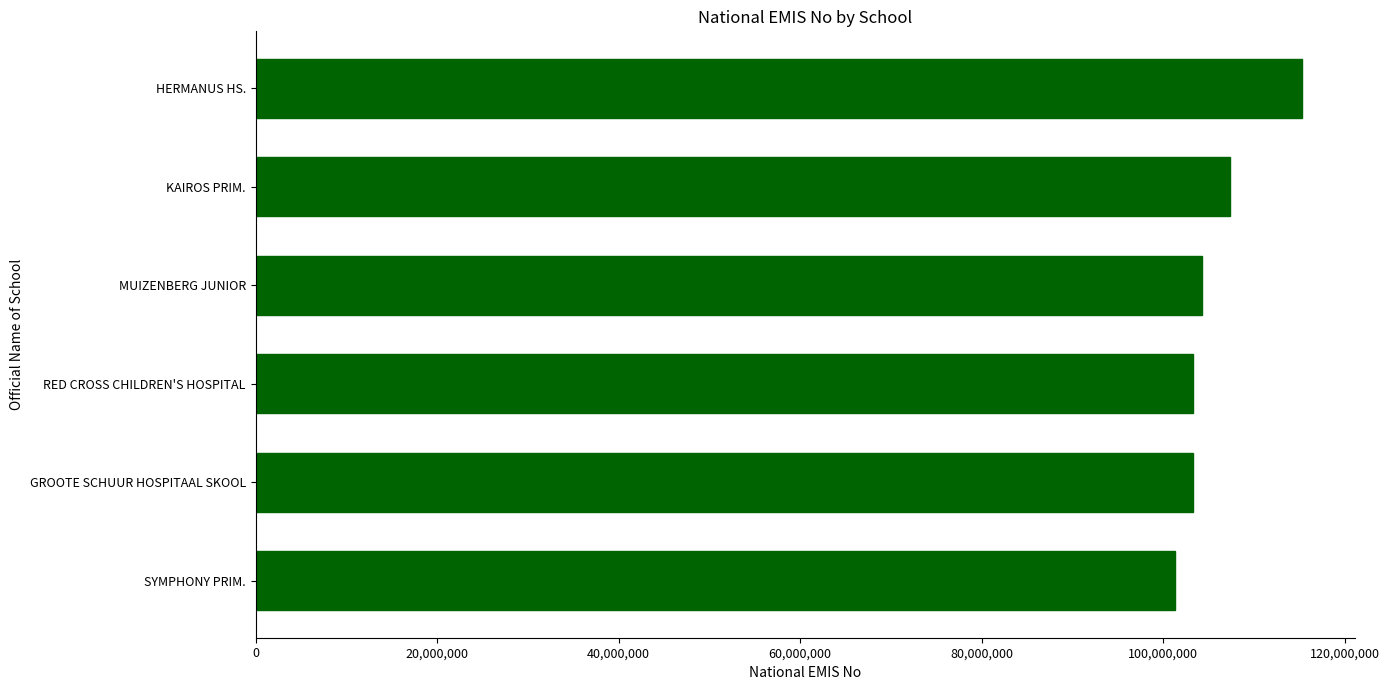

What is the average value?

105812490